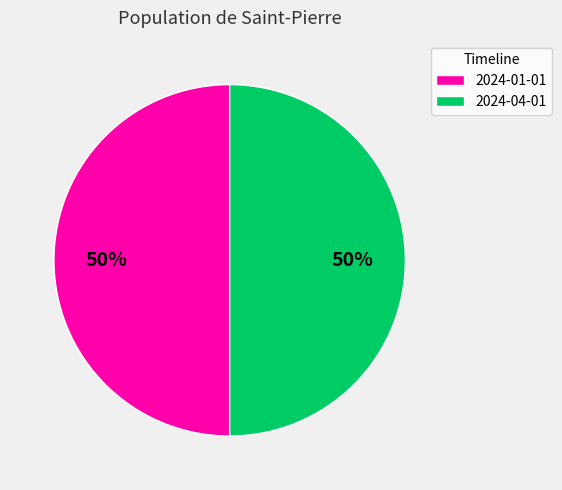

Count the number of slices in the pie.

2